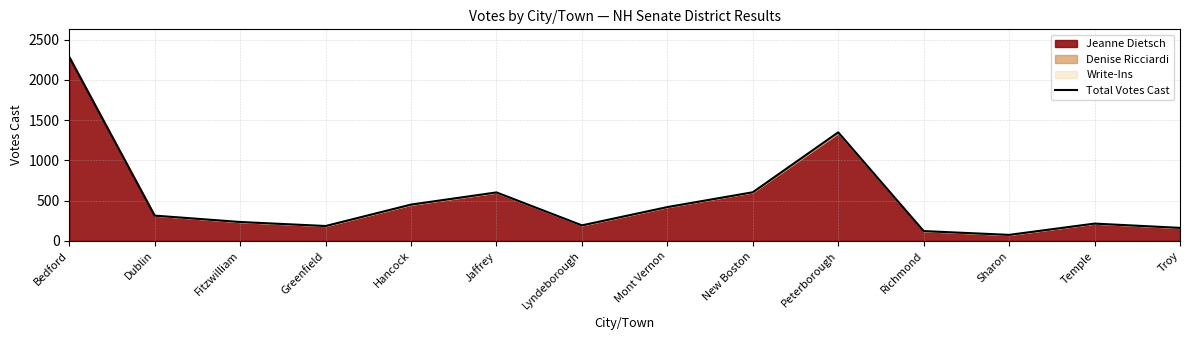

Rank the categories by value from lowest to highest.

Sharon, Richmond, Troy, Greenfield, Lyndeborough, Temple, Fitzwilliam, Dublin, Mont Vernon, Hancock, Jaffrey, New Boston, Peterborough, Bedford